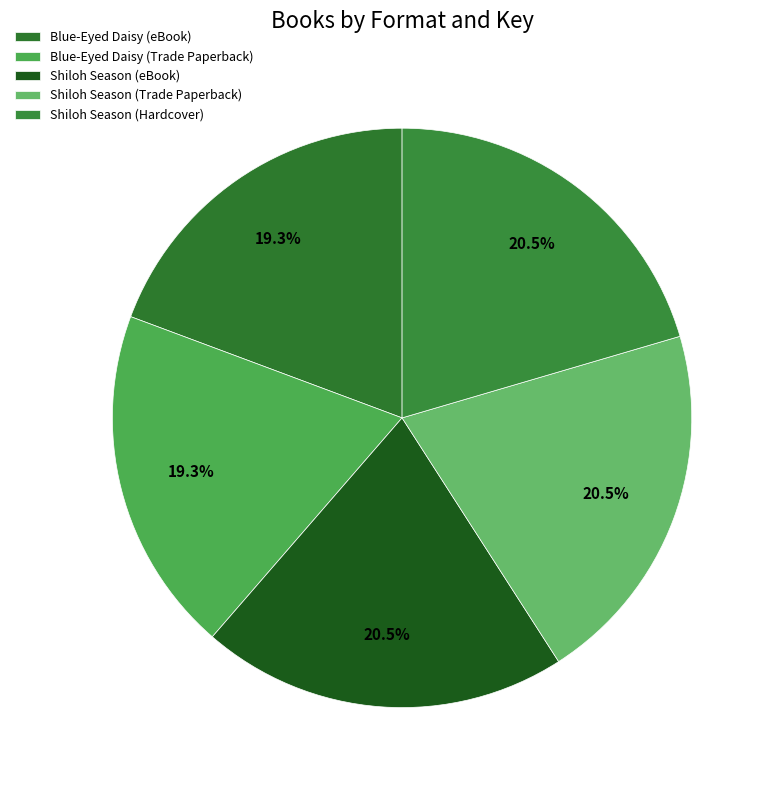

Which slice is the largest?

Shiloh Season (eBook)